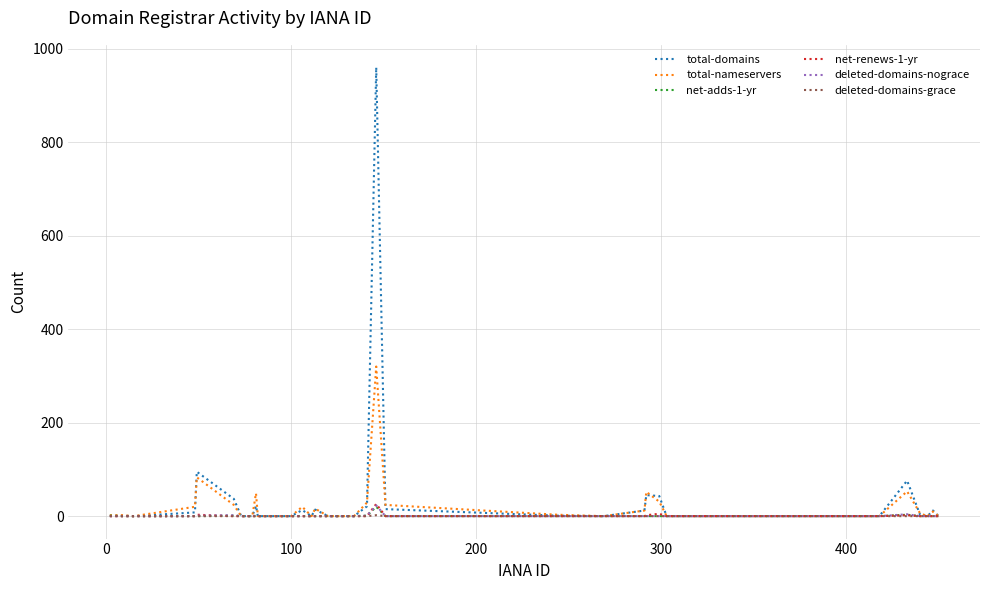

What is the maximum value shown in the chart?

960